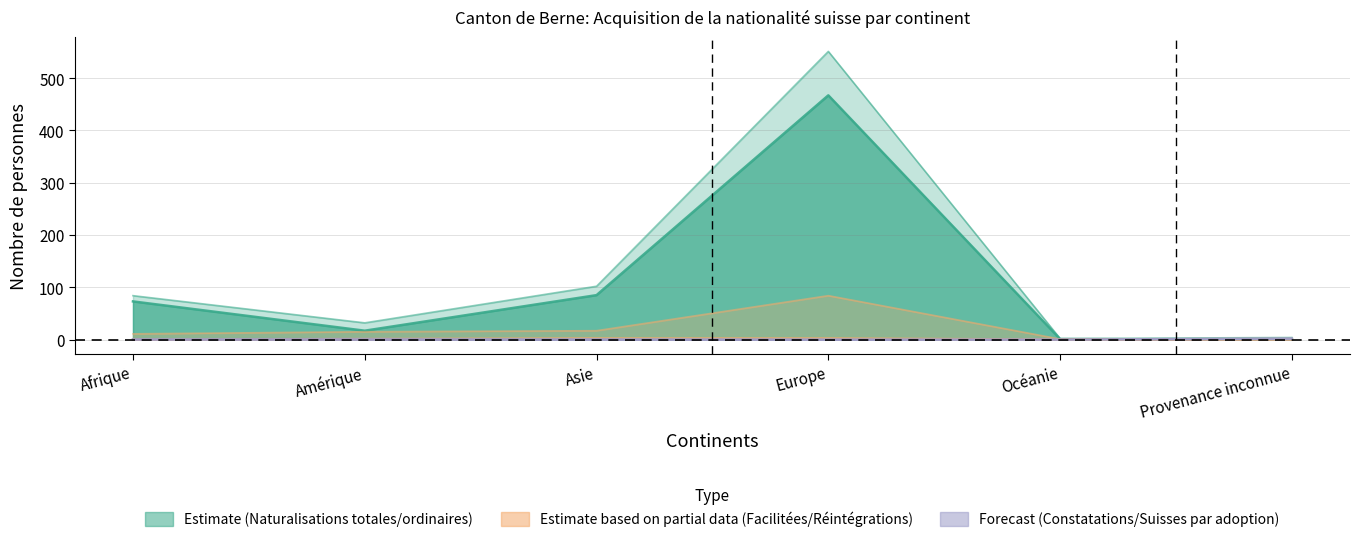

The value of Constatations at Amérique is 3. True or false?

False